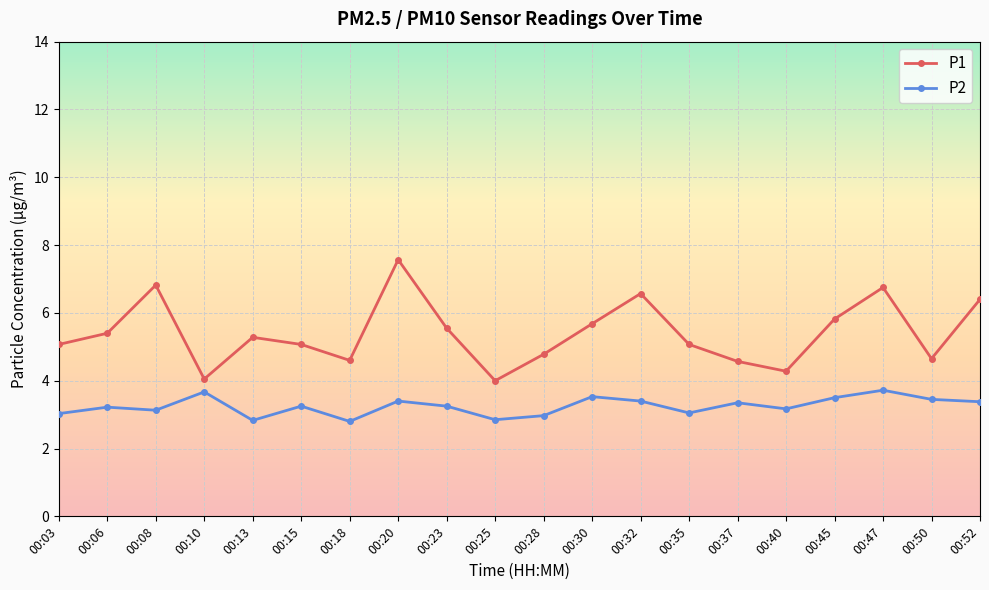

True or false: P1 and P2 cross at least once.

False